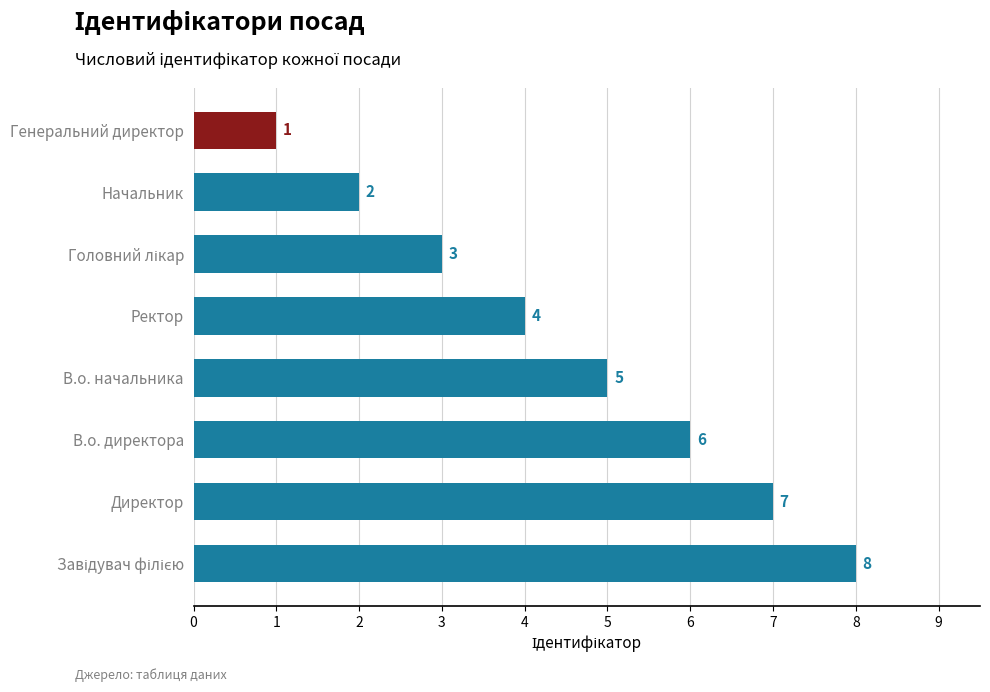

What is the difference between the maximum and minimum values?

7